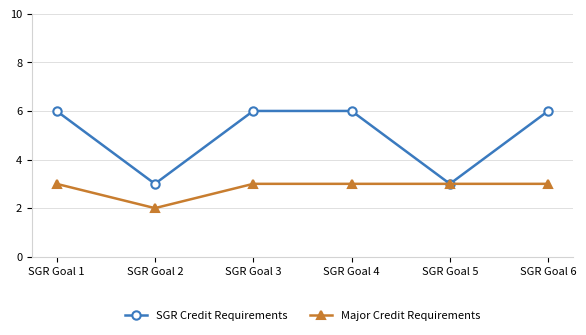

What is the difference between the Major Credit Requirements values at SGR Goal 2 and SGR Goal 6?

1